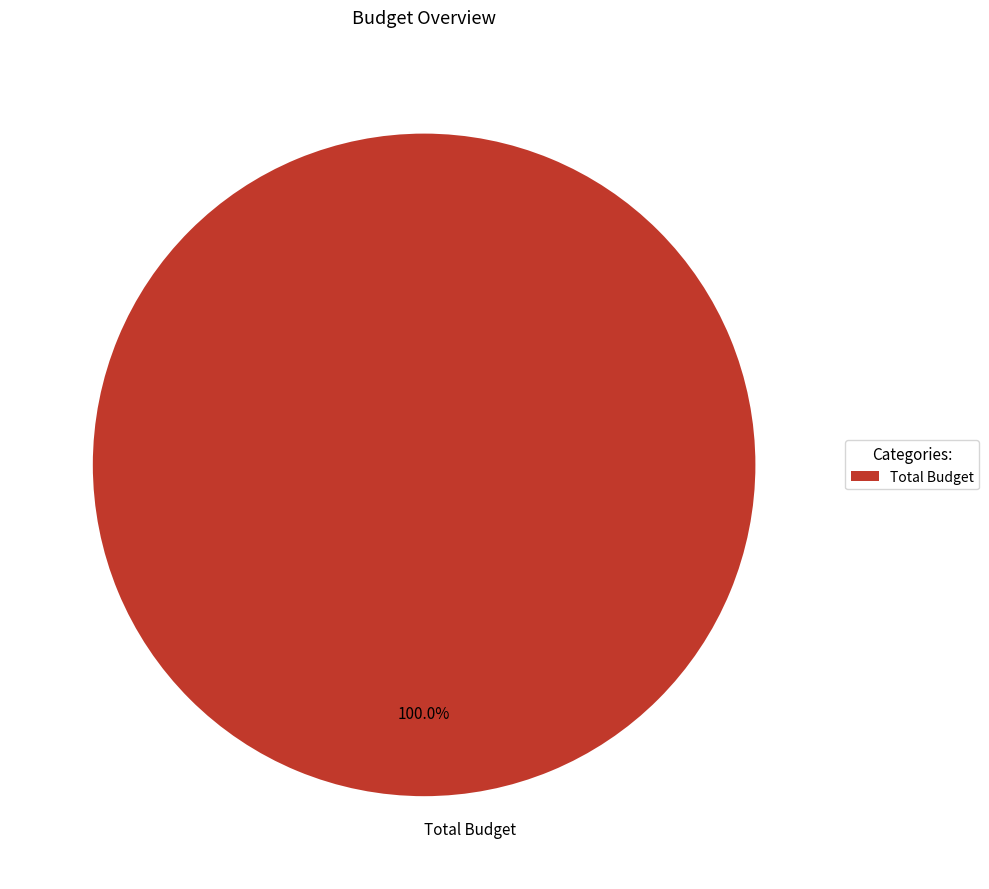

Does any single category account for the majority?

Yes